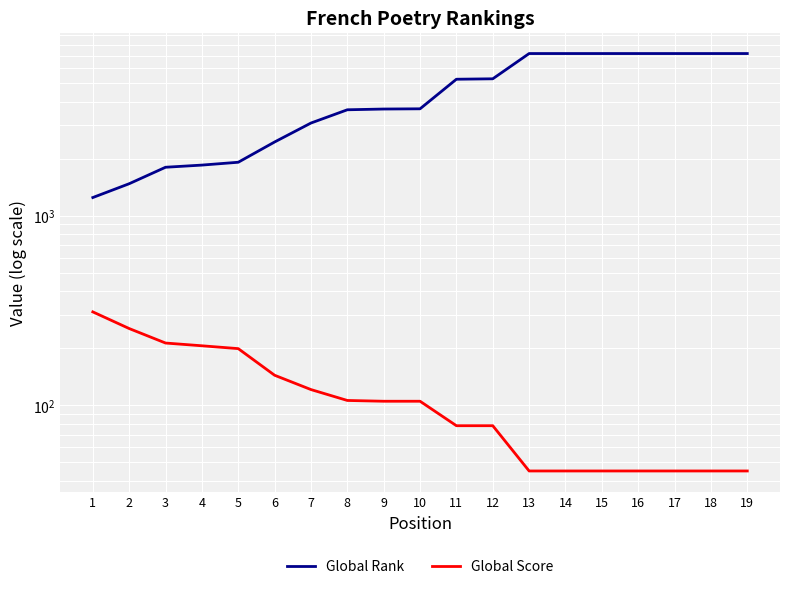

At which category does the chart reach its minimum across all series?

13